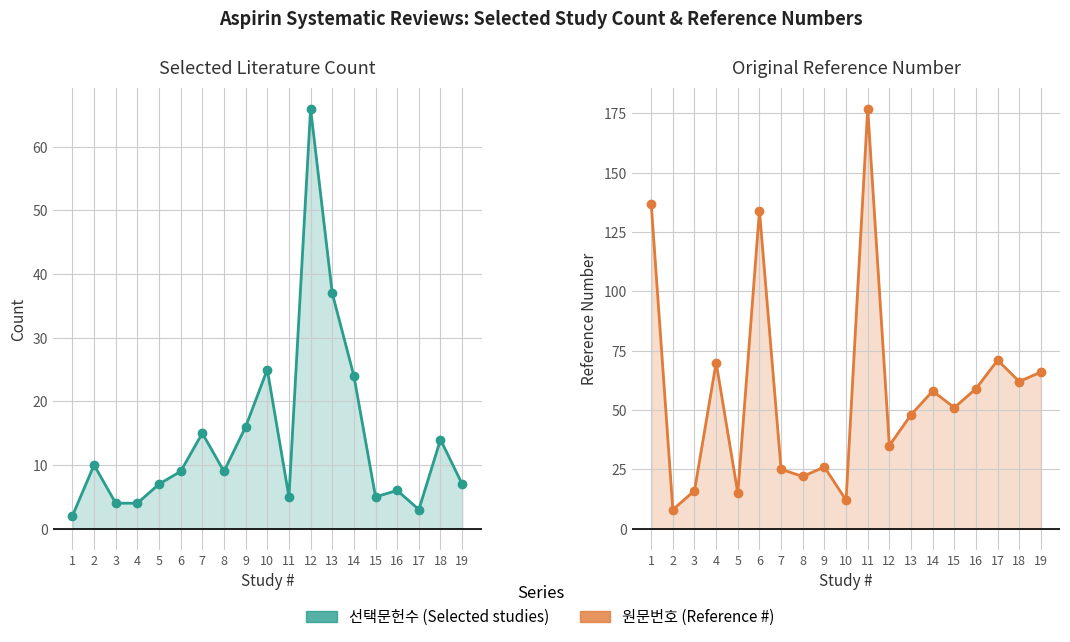

What is the average value of the 선택문헌수 (Selected studies) series?

14